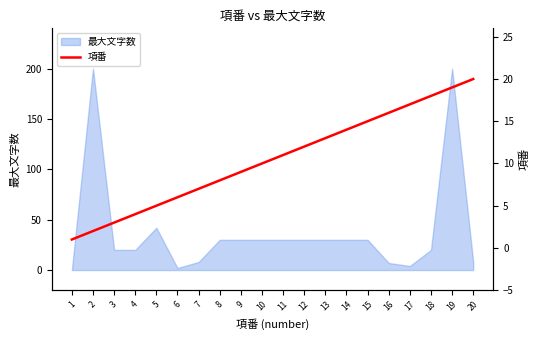

What is the minimum value shown in the chart?

1